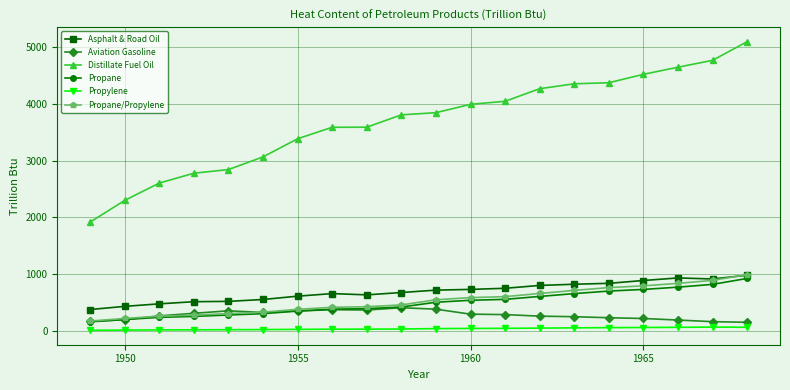

True or false: Aviation Gasoline and Distillate Fuel Oil cross at least once.

False